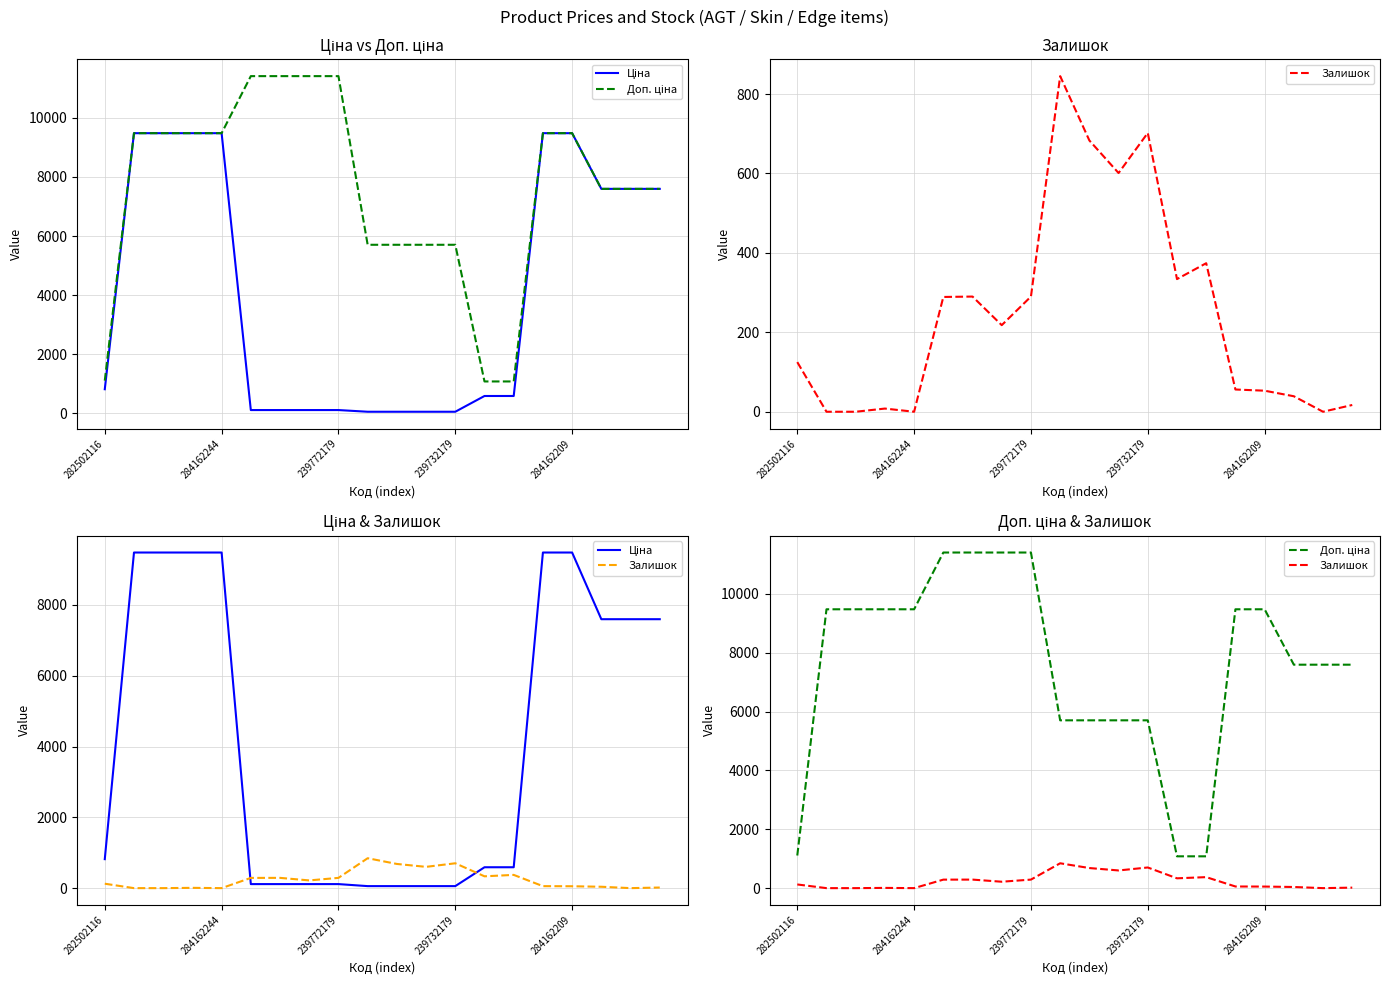

True or false: Доп. ціна has more than 1 interior local peaks.

False